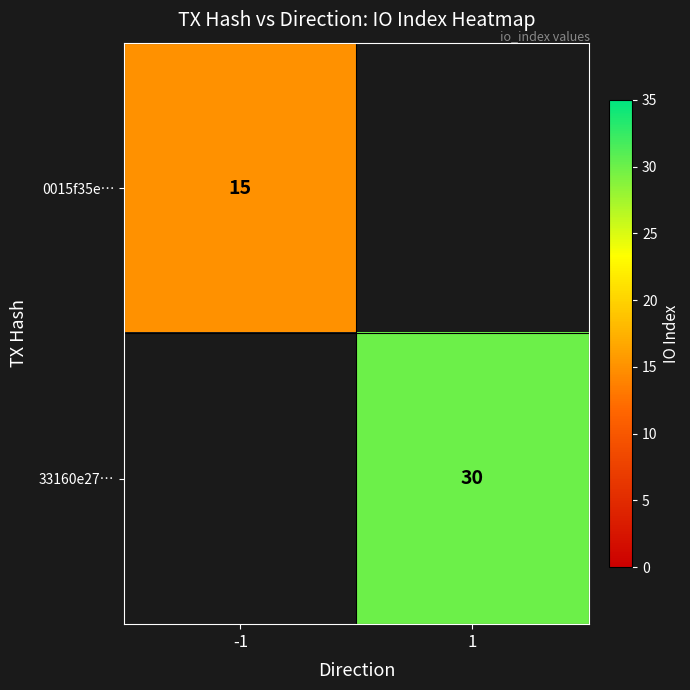

True or false: 33160e27… has a value of 30 at 1.

True